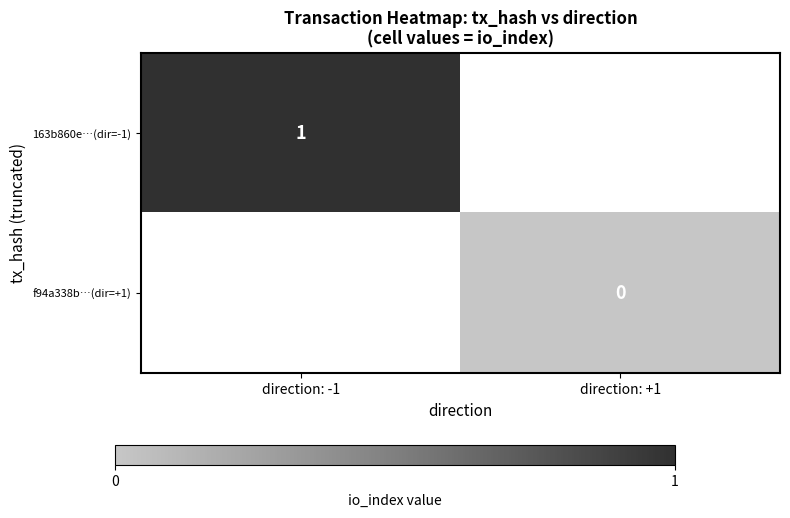

Is the value of 163b860e…(dir=-1) at direction: -1 greater than the value of f94a338b…(dir=+1) at direction: +1?

Yes